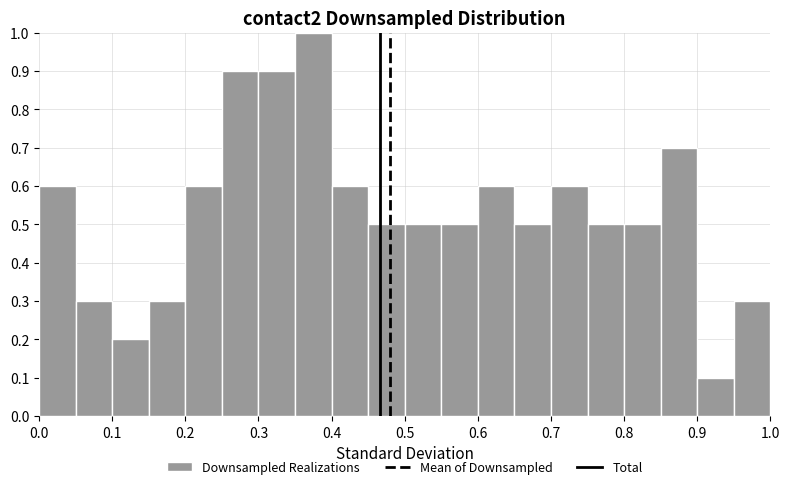

Which range on the x-axis has the tallest bar?

0.35 to 0.40